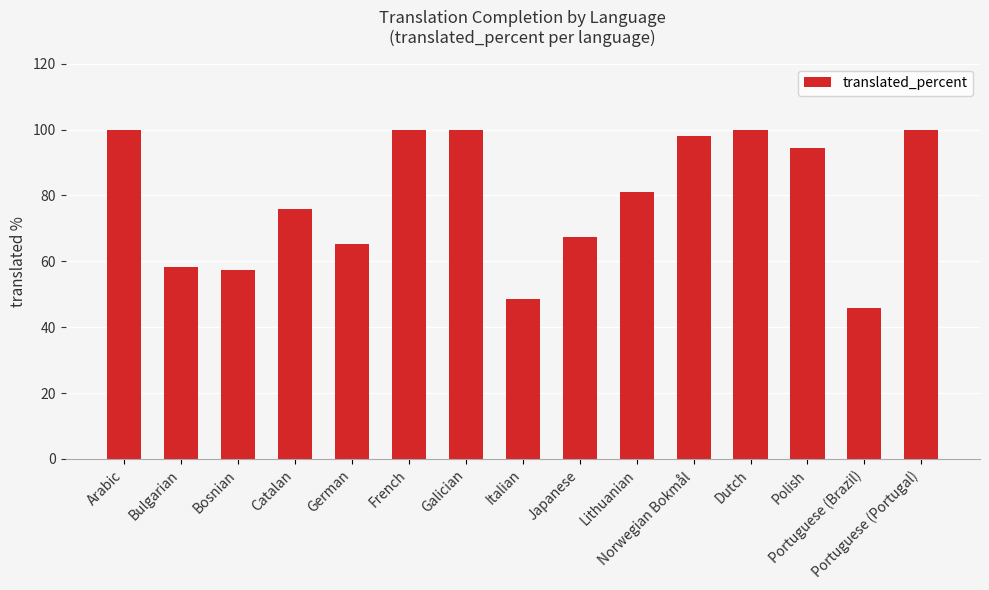

What is the change in value from Bulgarian to German?

+6.9